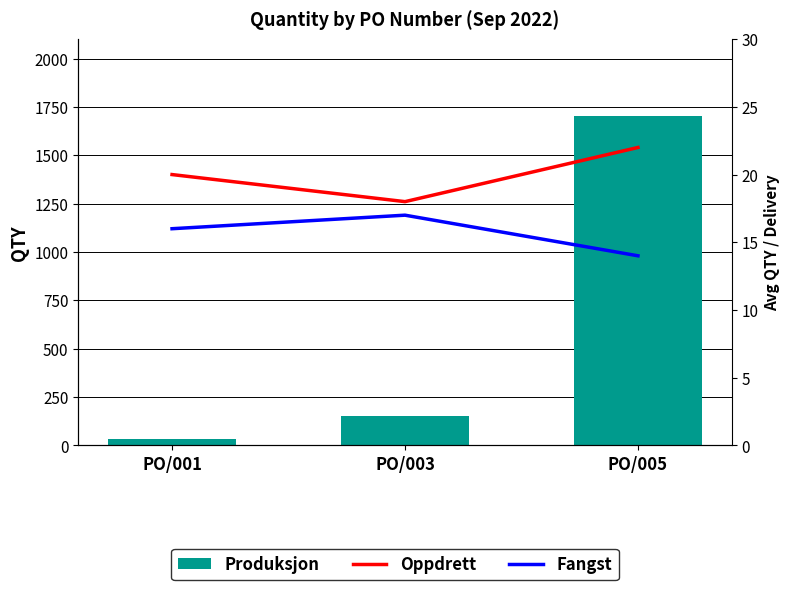

What is the value of the Oppdrett bar at the 3rd from the left?

22